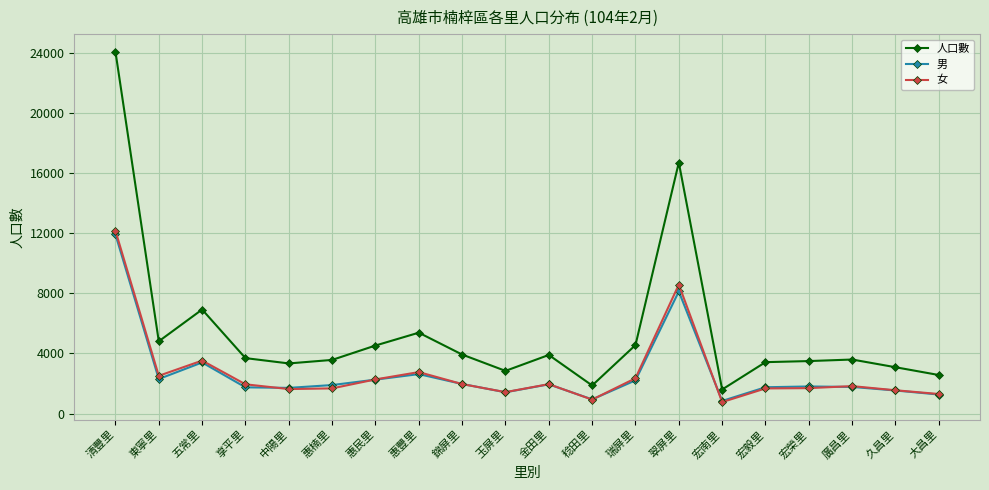

Which series has the largest total across all categories?

人口數